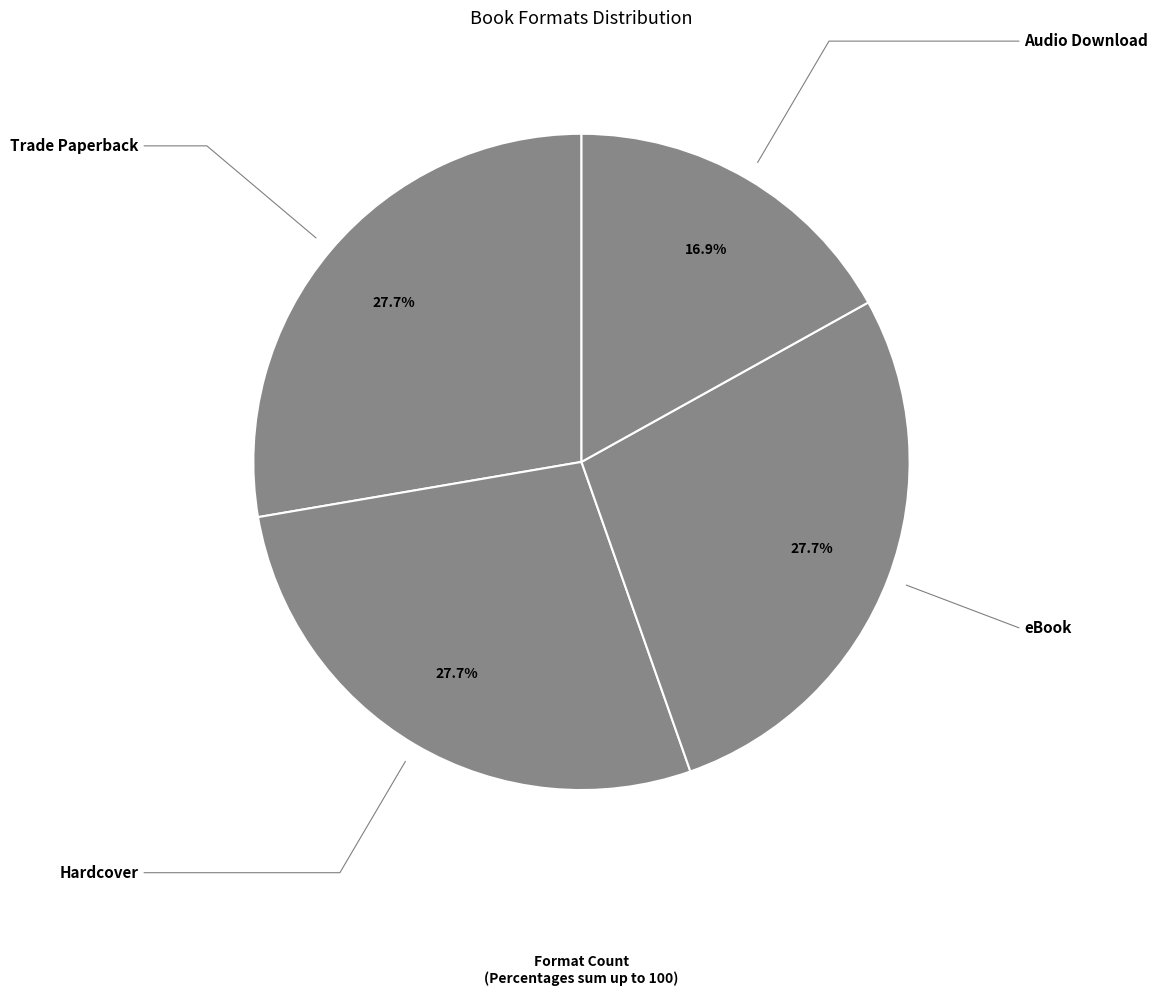

Count the number of slices in the pie.

4